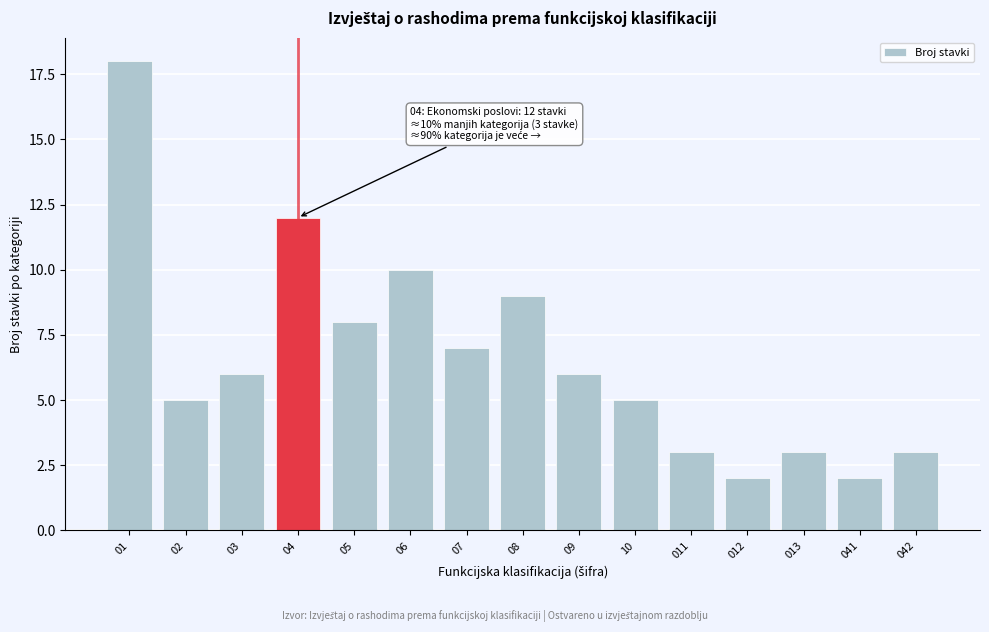

Reading left to right, list all the values displayed in this chart.

18	5	6	12	8	10	7	9	6	5	3	2	3	2	3